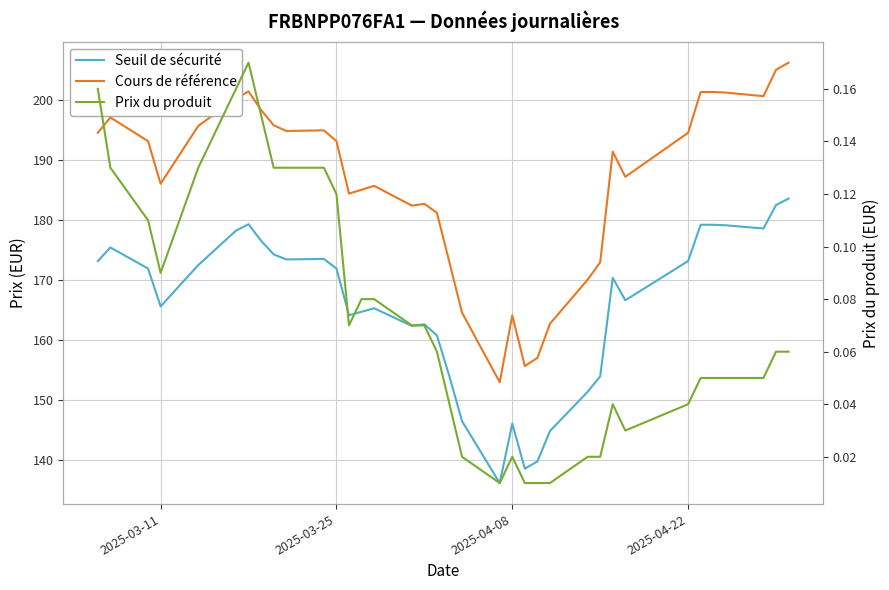

True or false: Seuil de sécurité and Prix du produit intersect in this chart.

False